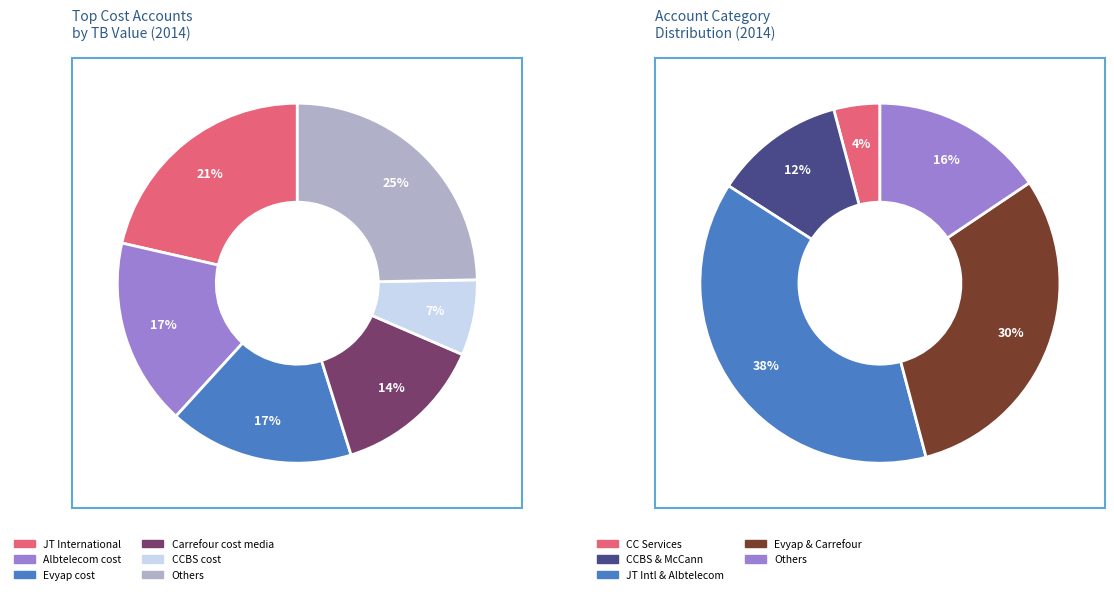

The Amita cost slice represents 11% of the pie. True or false?

False